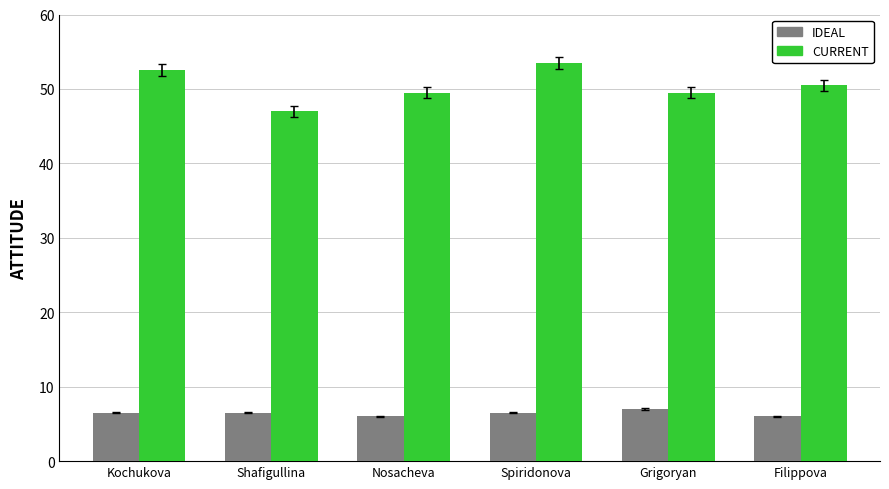

Reading right to left, extract all data points from this chart.

IDEAL: 6.0	7.0	6.5	6.0	6.5	6.5
CURRENT: 50.5	49.5	53.5	49.5	47.0	52.5